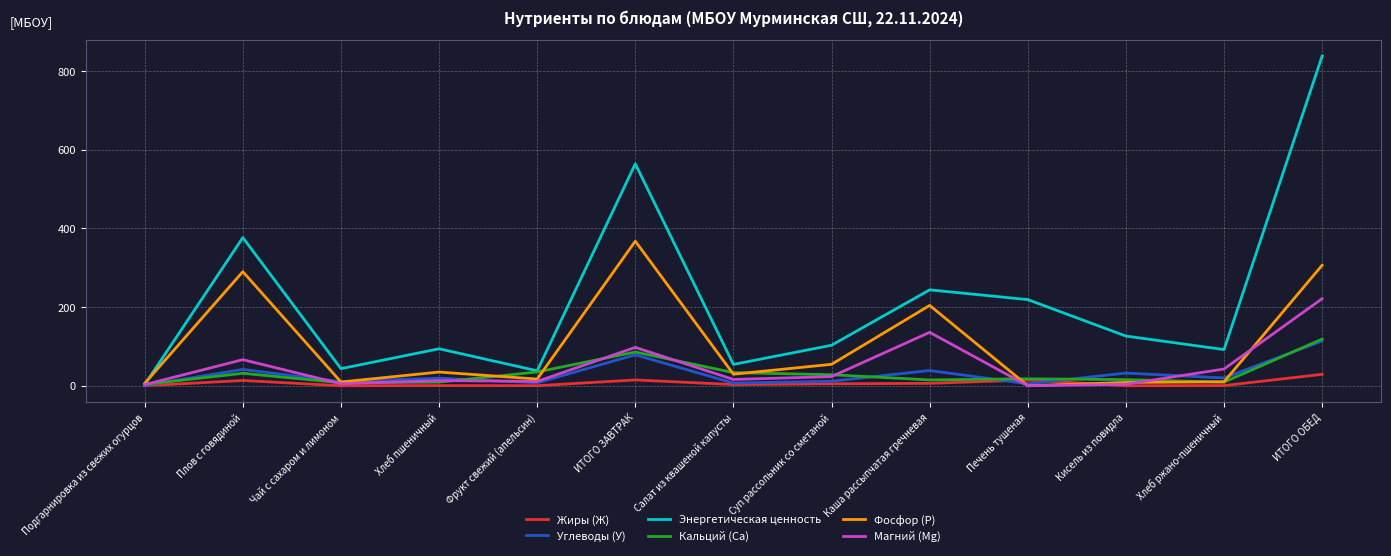

At which category does the chart reach its peak across all series?

ИТОГО ОБЕД